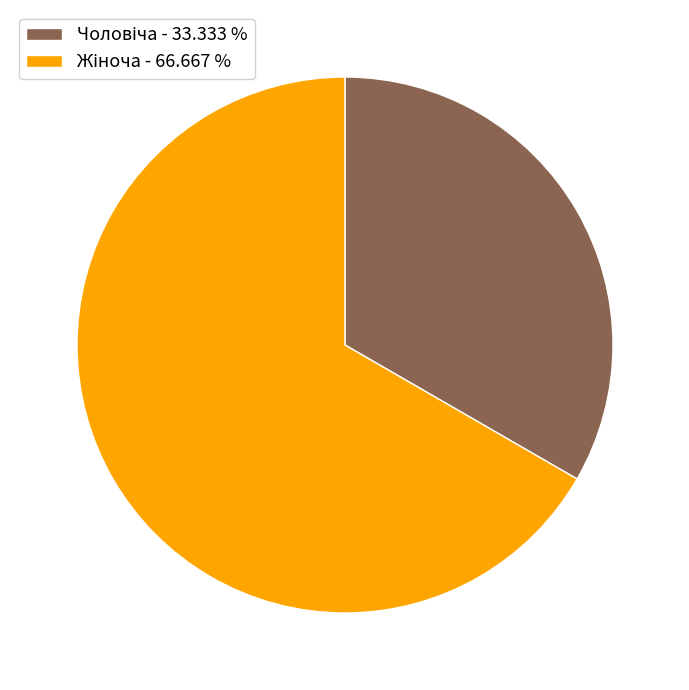

Is there any slice that represents more than half of the pie?

Yes